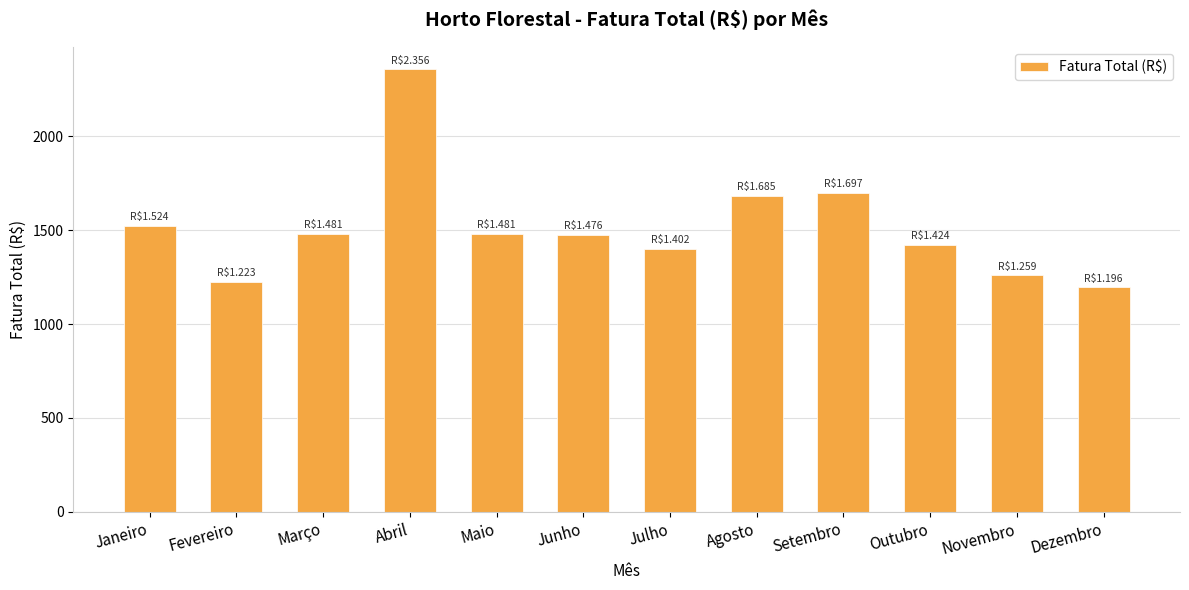

Is it true that the value at Março is 1481.0?

True